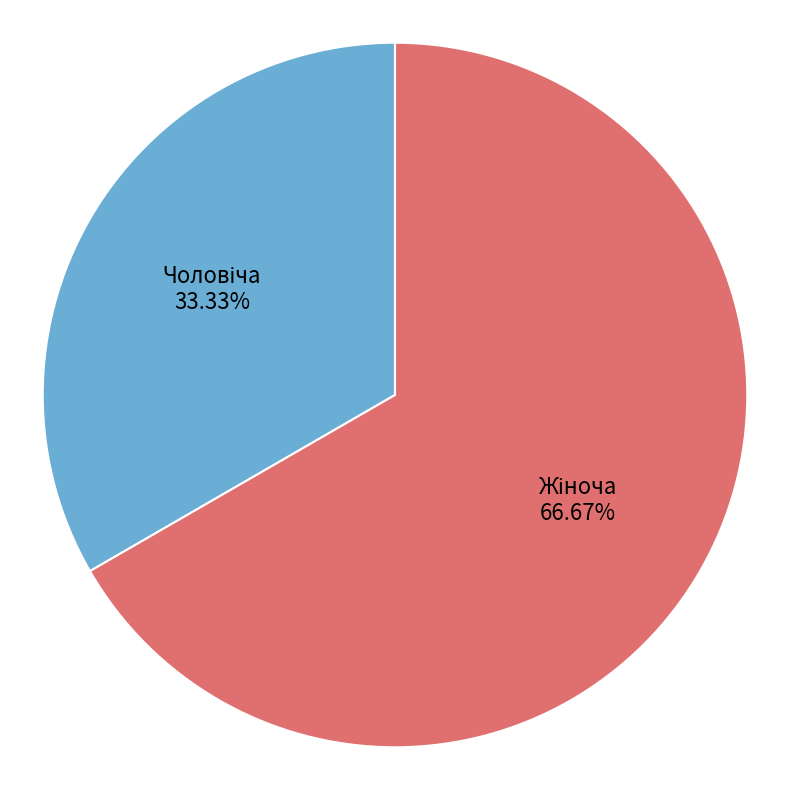

Does any single category account for the majority?

Yes